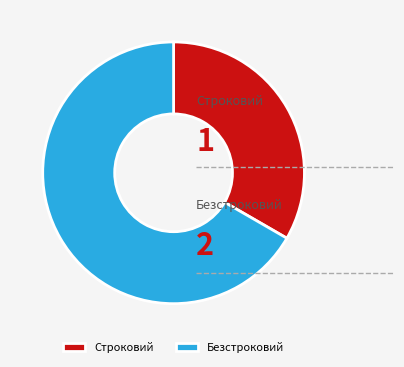

True or false: Строковий accounts for 33% of the total.

True